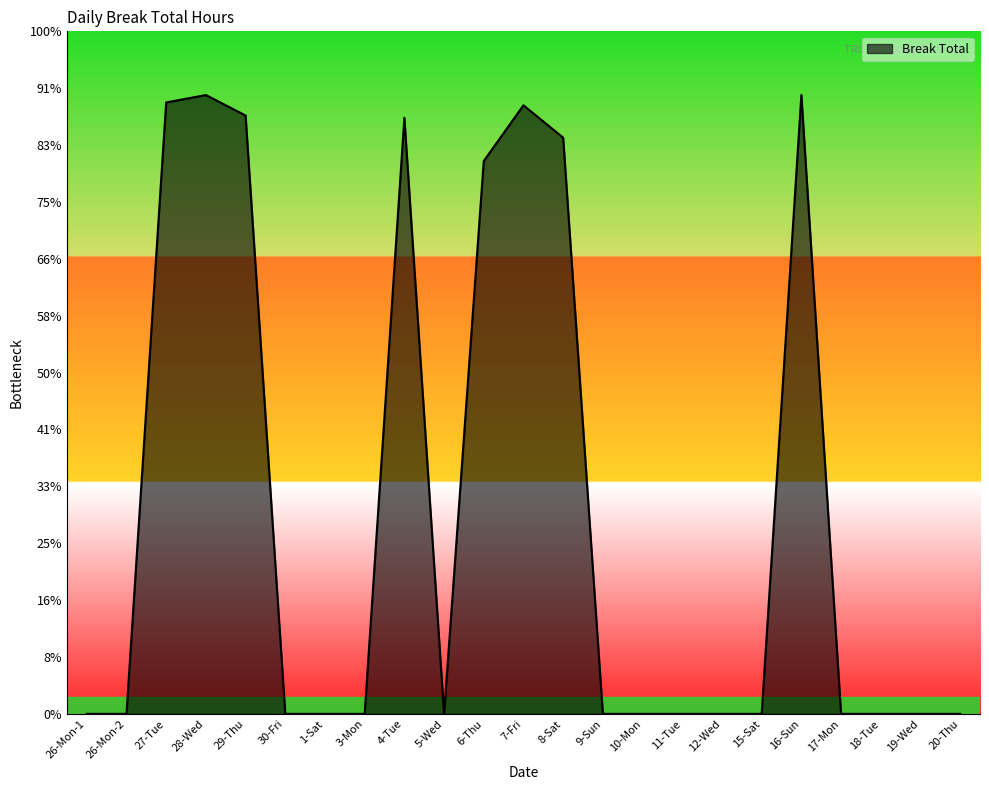

Does the chart display data point markers on the line(s)?

No